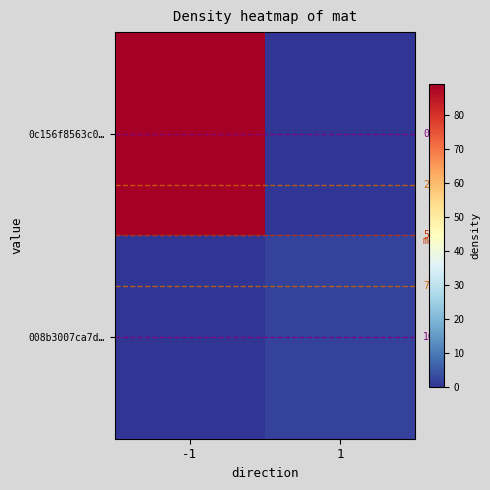

At which category is the sum across all series the highest?

-1